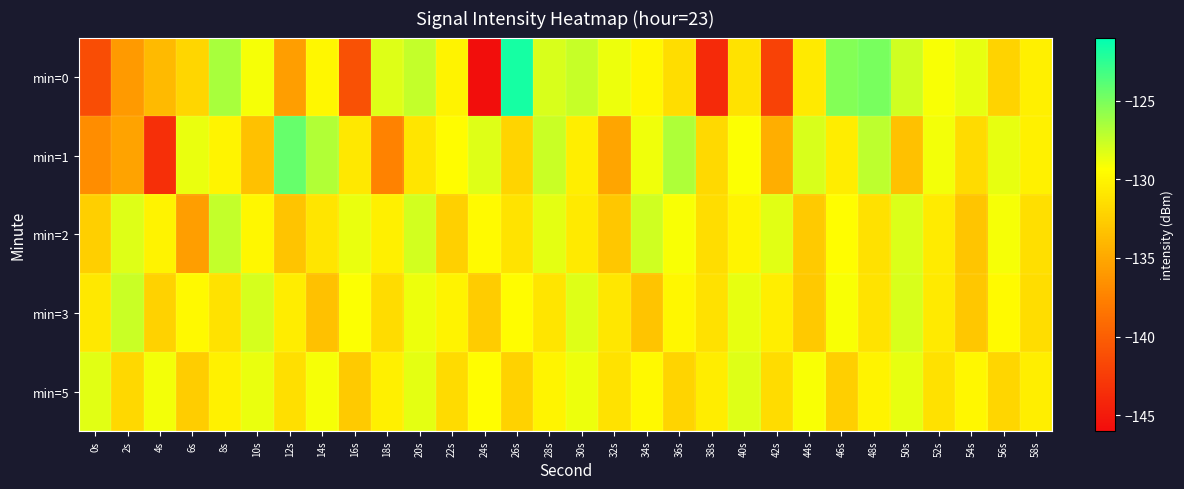

Reading right to left, what are all the values shown in this chart?

min=0: 58s=-130.3	56s=-132.1	54s=-128.5	52s=-129.1	50s=-127.8	48s=-125.0	46s=-125.3	44s=-130.7	42s=-142.0	40s=-131.2	38s=-143.8	36s=-131.5	34s=-129.8	32s=-128.8	30s=-127.5	28s=-128.1	26s=-121.7	24s=-145.8	22s=-130.1	20s=-127.4	18s=-128.3	16s=-141.0	14s=-129.9	12s=-135.6	10s=-129.1	8s=-126.5	6s=-132.0	4s=-133.9	2s=-135.9	0s=-141.2
min=1: 58s=-130.2	56s=-128.6	54s=-131.7	52s=-129.0	50s=-133.4	48s=-127.2	46s=-130.5	44s=-128.1	42s=-134.6	40s=-129.3	38s=-131.8	36s=-126.7	34s=-128.9	32s=-135.2	30s=-130.4	28s=-127.6	26s=-132.1	24s=-128.3	22s=-129.5	20s=-131.0	18s=-137.5	16s=-130.8	14s=-126.8	12s=-124.3	10s=-133.4	8s=-130.0	6s=-128.7	4s=-143.4	2s=-135.3	0s=-136.7
min=2: 58s=-131.4	56s=-129.1	54s=-133.1	52s=-130.6	50s=-128.2	48s=-131.3	46s=-129.4	44s=-132.8	42s=-128.4	40s=-130.0	38s=-131.5	36s=-129.2	34s=-127.8	32s=-133.0	30s=-130.7	28s=-128.5	26s=-131.1	24s=-129.6	22s=-132.4	20s=-127.9	18s=-130.3	16s=-128.7	14s=-131.0	12s=-133.2	10s=-129.8	8s=-127.4	6s=-135.6	4s=-130.1	2s=-128.3	0s=-132.5
min=3: 58s=-131.5	56s=-129.6	54s=-133.0	52s=-130.7	50s=-128.1	48s=-131.1	46s=-129.2	44s=-132.9	42s=-130.4	40s=-128.6	38s=-131.3	36s=-129.8	34s=-133.2	32s=-130.9	30s=-128.3	28s=-131.0	26s=-129.5	24s=-132.7	22s=-130.1	20s=-128.8	18s=-131.6	16s=-129.3	14s=-133.4	12s=-130.5	10s=-128.0	8s=-131.2	6s=-129.7	4s=-132.3	2s=-127.6	0s=-130.8
min=5: 58s=-130.4	56s=-132.0	54s=-129.8	52s=-131.3	50s=-128.6	48s=-130.1	46s=-132.5	44s=-129.2	42s=-131.6	40s=-128.3	38s=-130.5	36s=-132.1	34s=-129.7	32s=-131.2	30s=-128.8	28s=-130.0	26s=-132.3	24s=-129.4	22s=-131.7	20s=-128.5	18s=-130.3	16s=-132.8	14s=-129.1	12s=-131.4	10s=-128.7	8s=-130.2	6s=-132.6	4s=-129.0	2s=-131.9	0s=-128.4